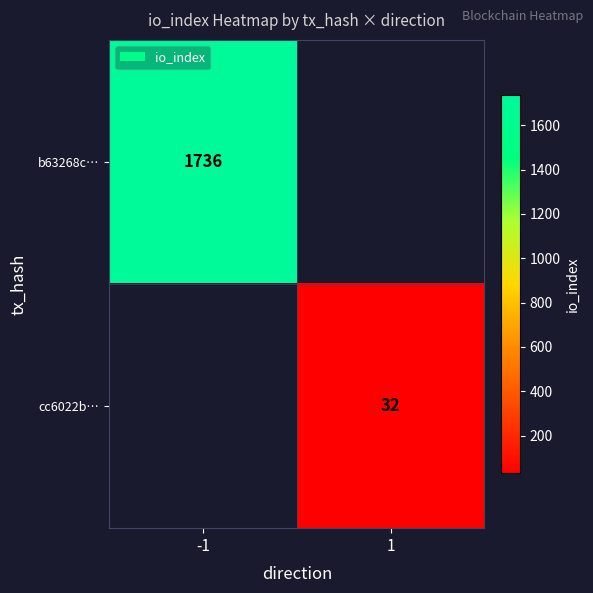

True or false: b63268c… has a value of 1736 at -1.

True